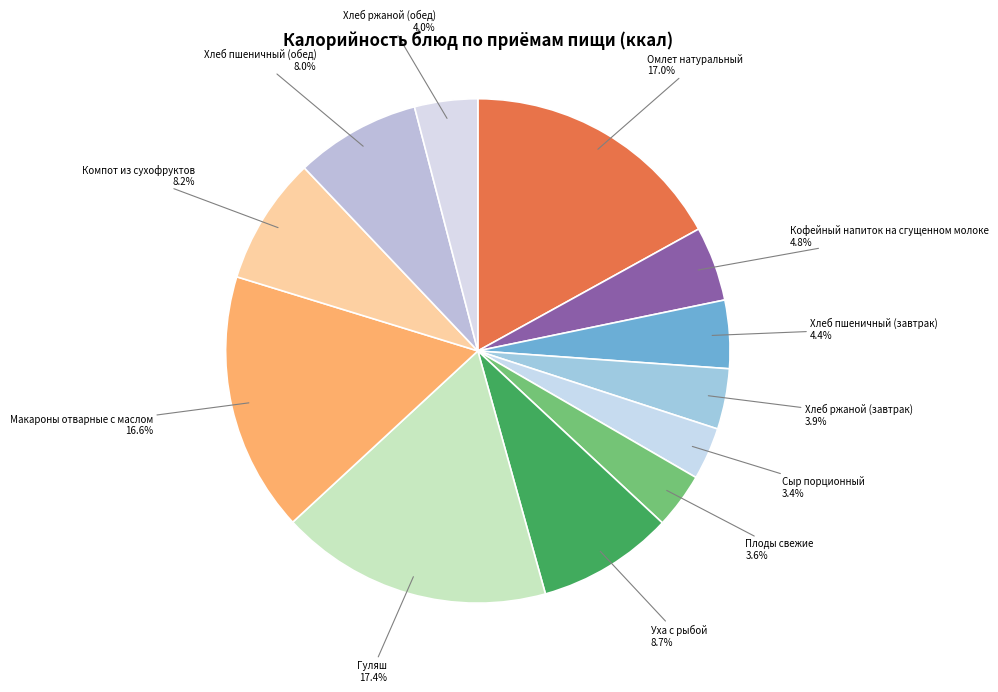

Is there any slice that represents more than half of the pie?

No